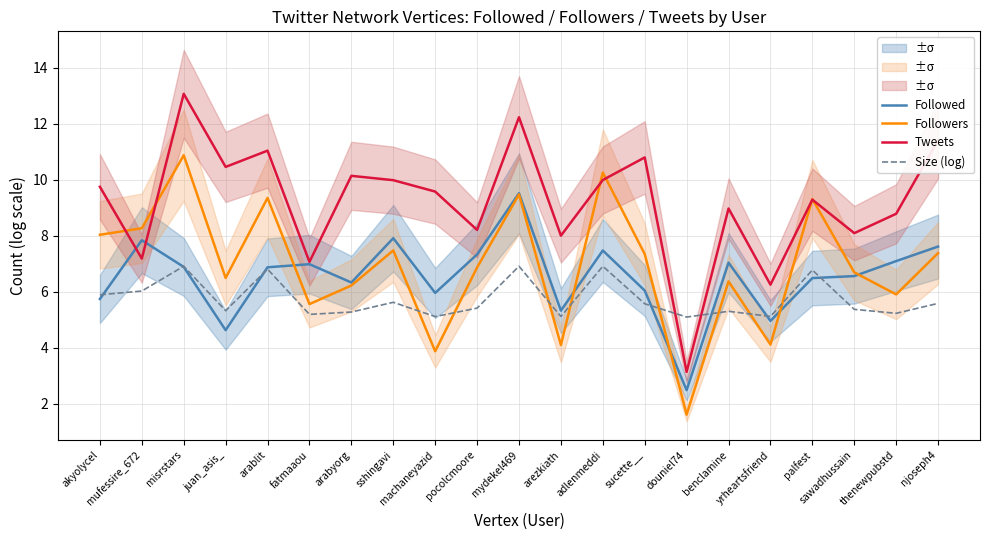

What is the difference between the maximum and second lowest values in the Size (log) series?

1.8